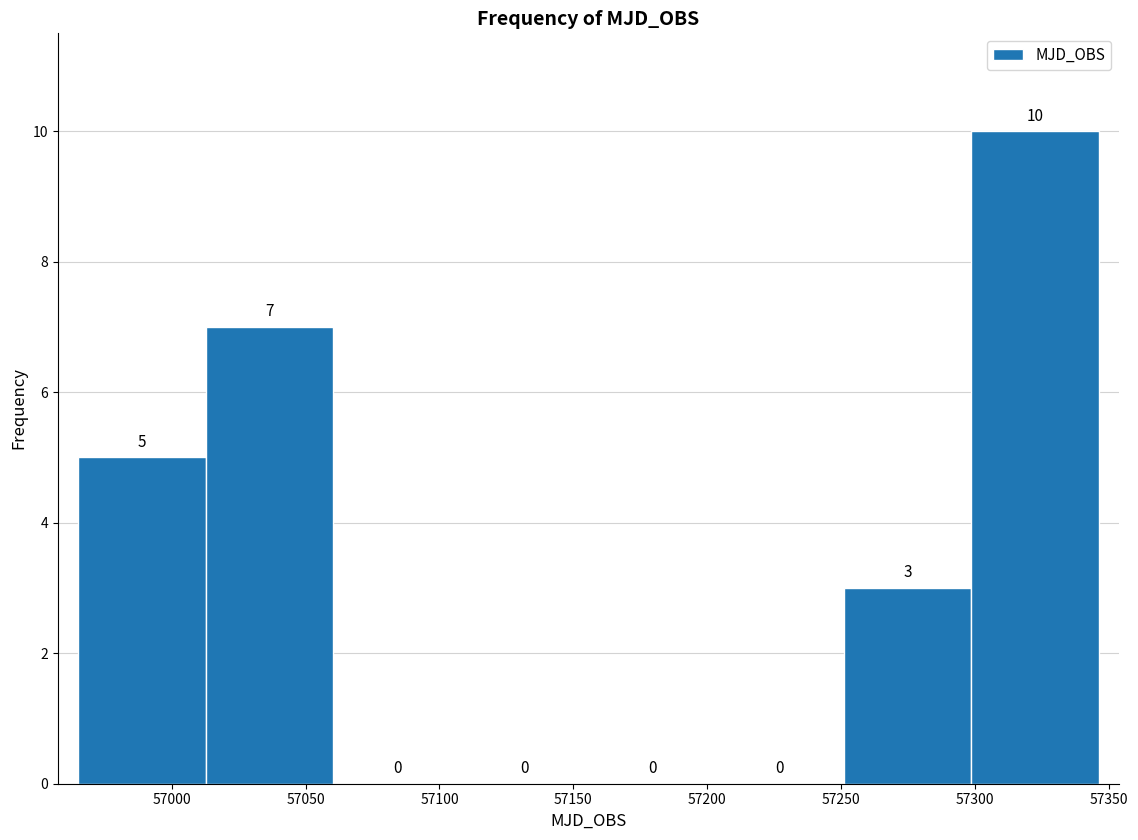

Reading left to right, transcribe this chart: for each bar, give the range it covers on the x-axis and its height. The bar edges are not printed on the chart, so give them approximately, as read against the axis.

56965 to 57015: 5
57015 to 57060: 7
57060 to 57110: 0
57110 to 57155: 0
57155 to 57205: 0
57205 to 57250: 0
57250 to 57300: 3
57300 to 57345: 10